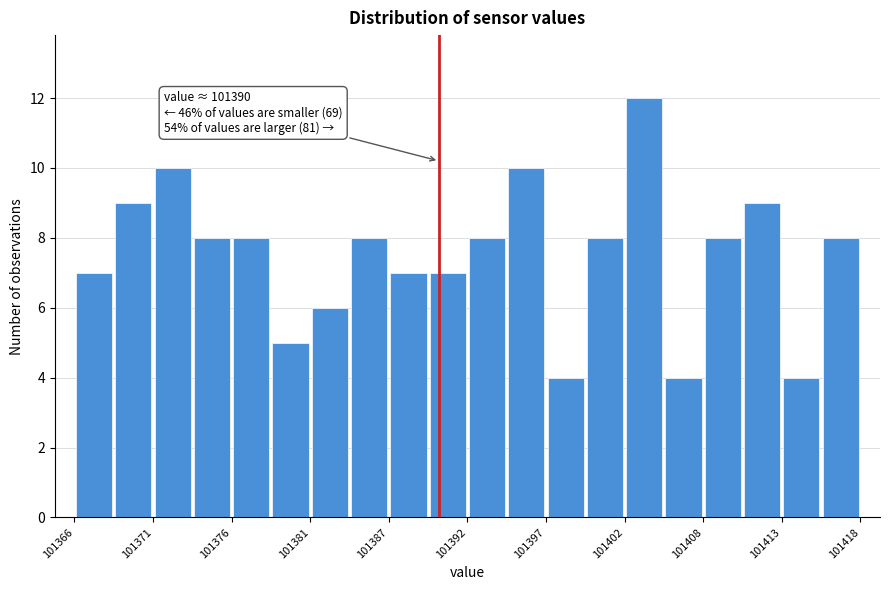

Read against the x-axis, roughly where is the centre of the tallest bar?

101404